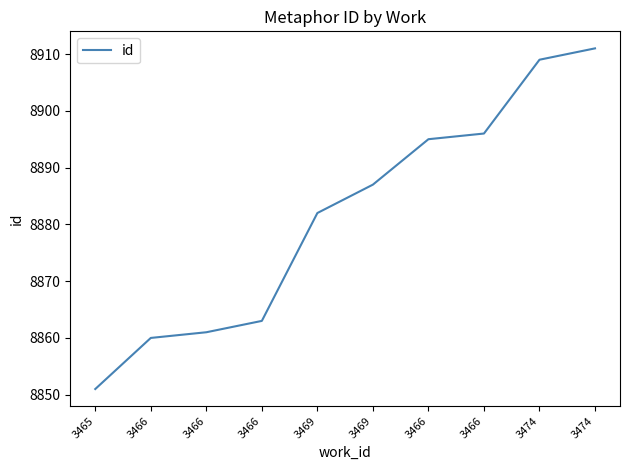

Is it true that the value at 3465 is 8851?

True